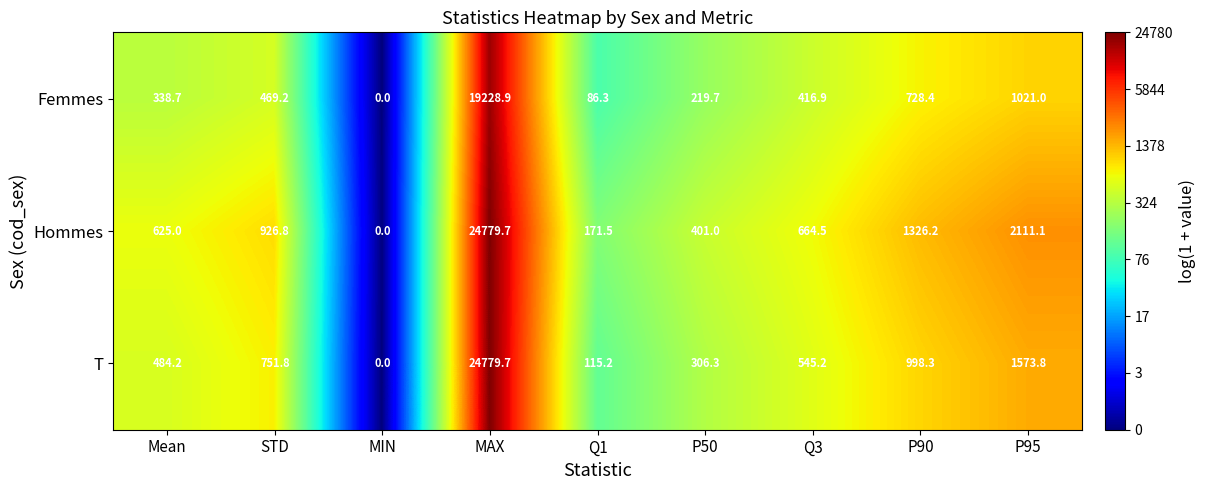

At how many categories does at least one series exceed 9?

8